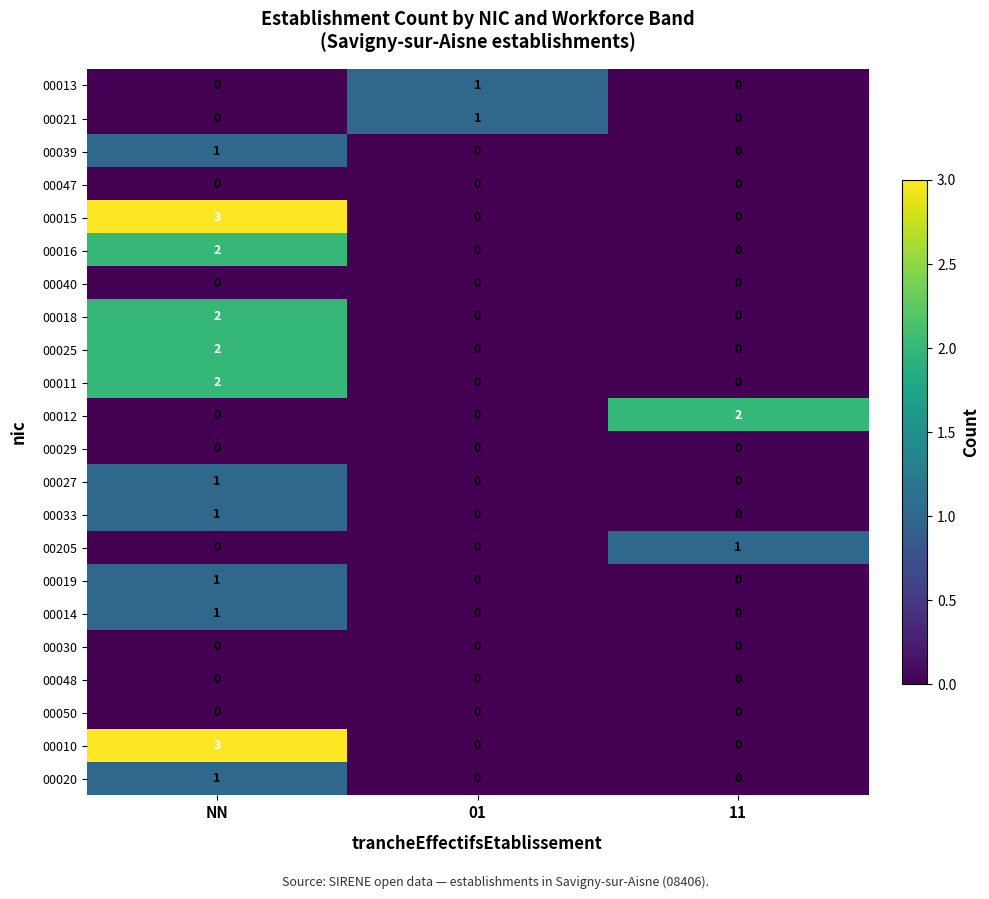

Which category has the highest value across all series?

NN